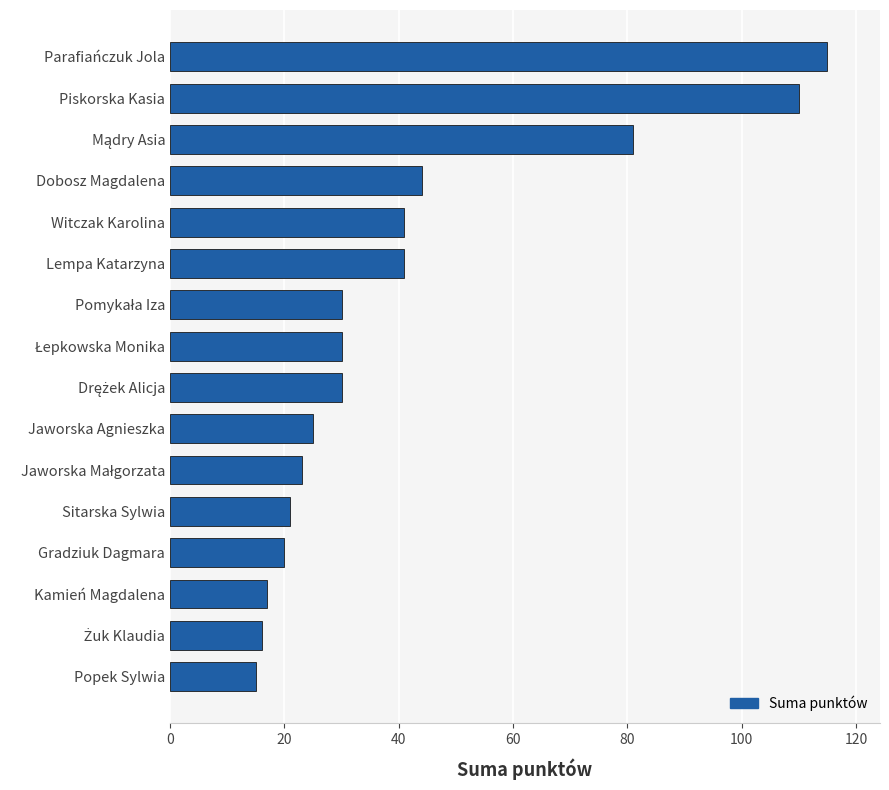

What is the difference between the maximum and minimum values?

100